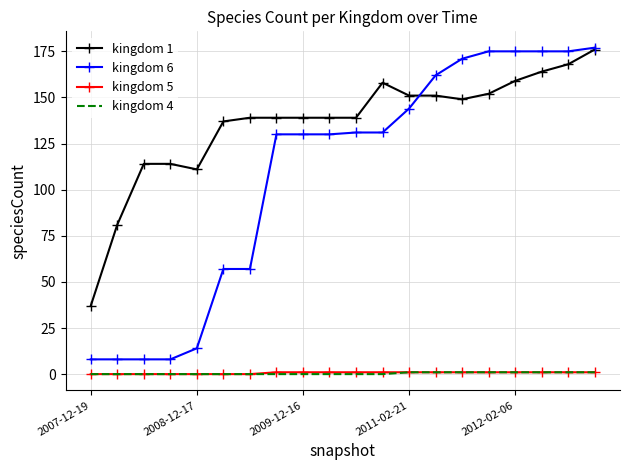

Which series has the widest spread of values?

kingdom 6